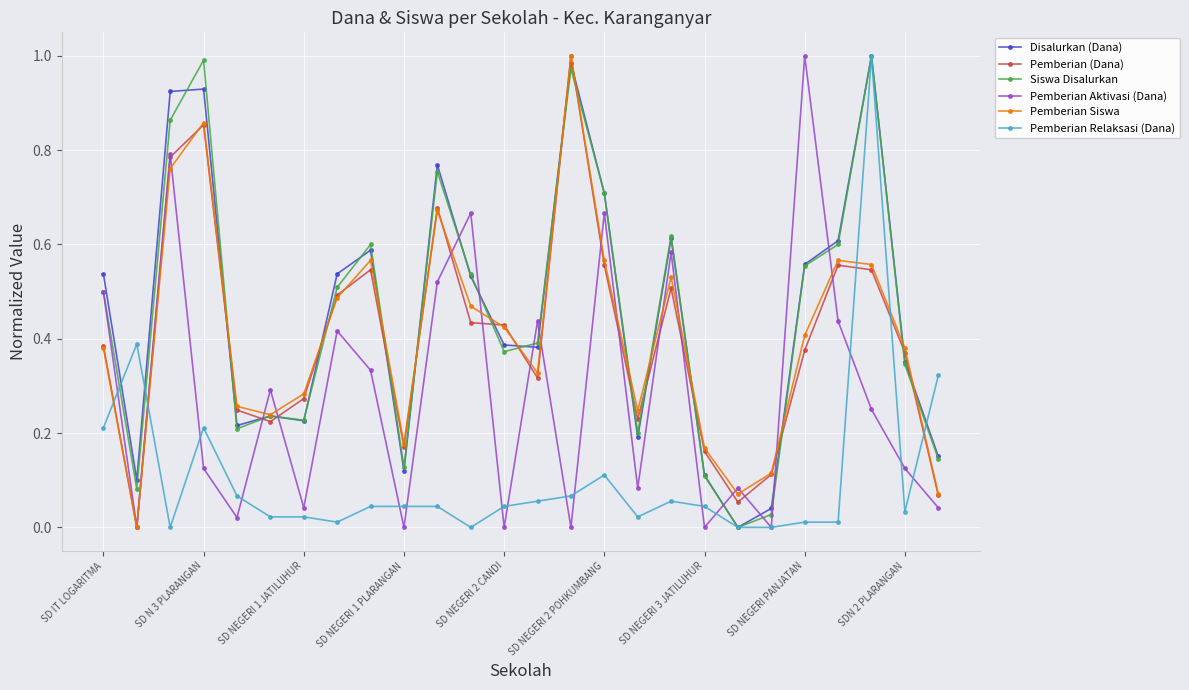

True or false: Pemberian Aktivasi (Dana) has more than 0 interior local peaks.

True